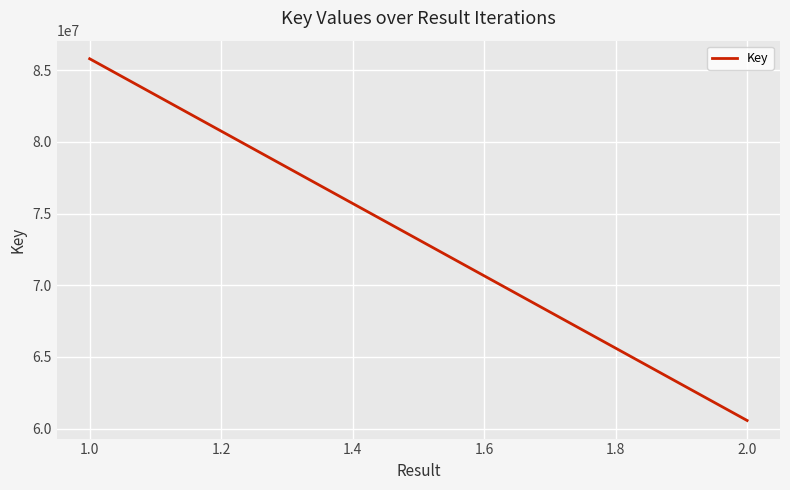

How many data points are less than 85802762?

1